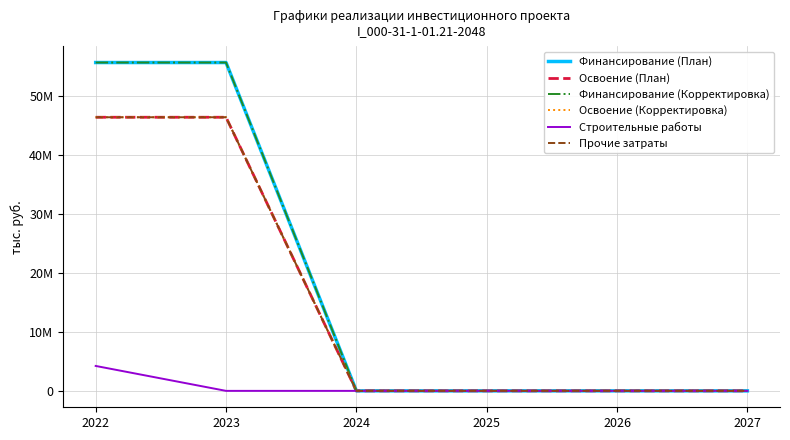

Does the chart have visible grid lines?

Yes